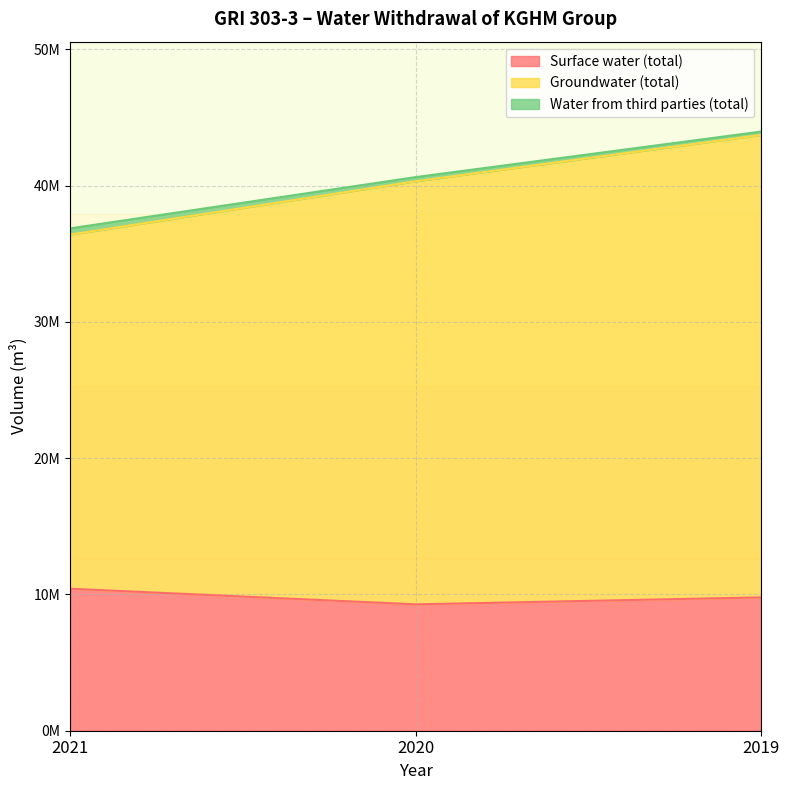

The value of Surface water (total) at 2019 is 12882136. True or false?

False